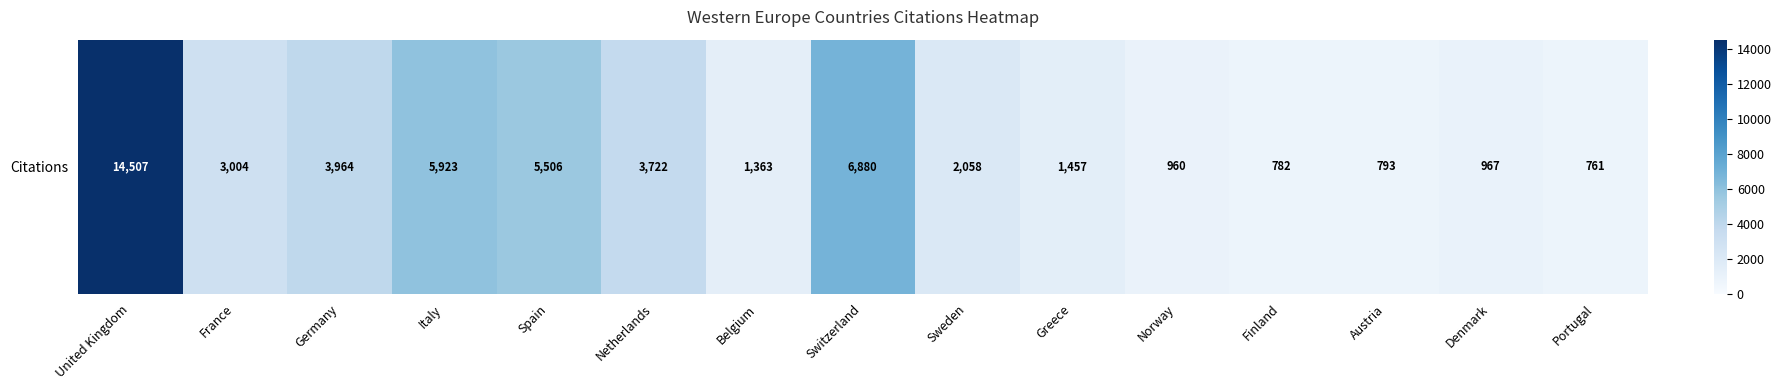

What is the greatest value displayed?

14507